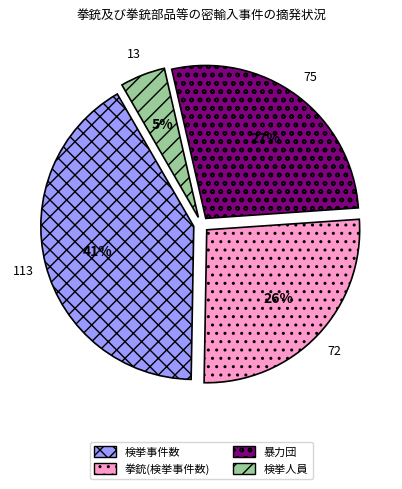

Does 検挙事件数 represent more than half of the total?

No